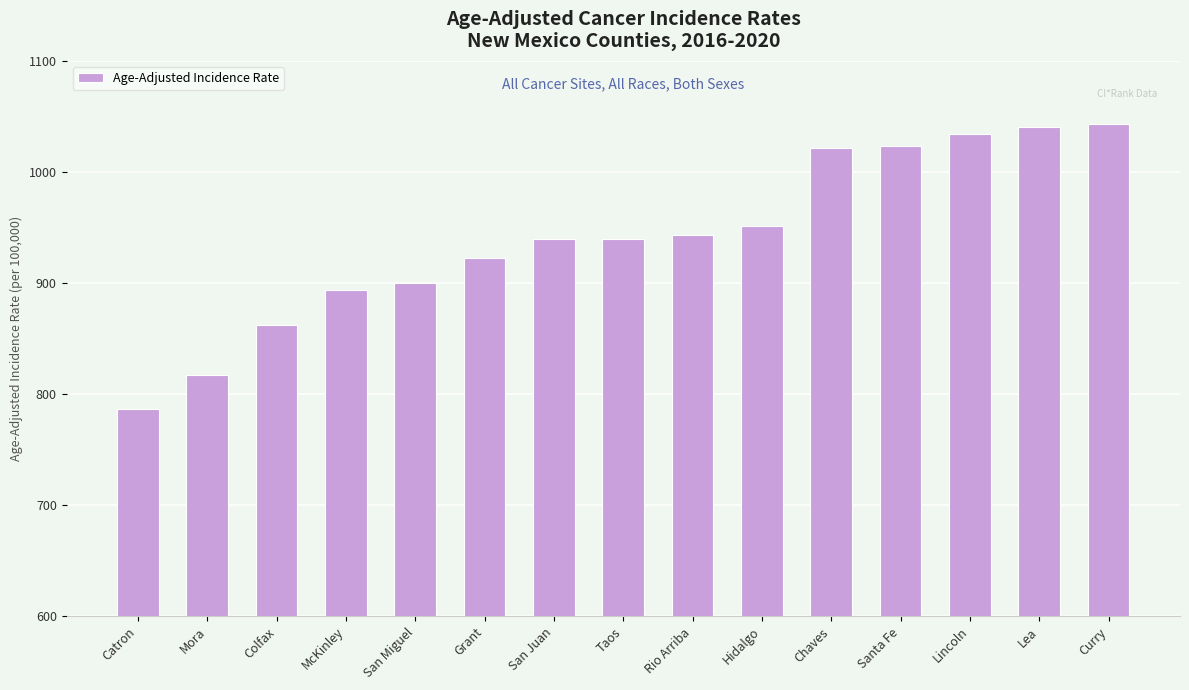

How many values are below 940?

7